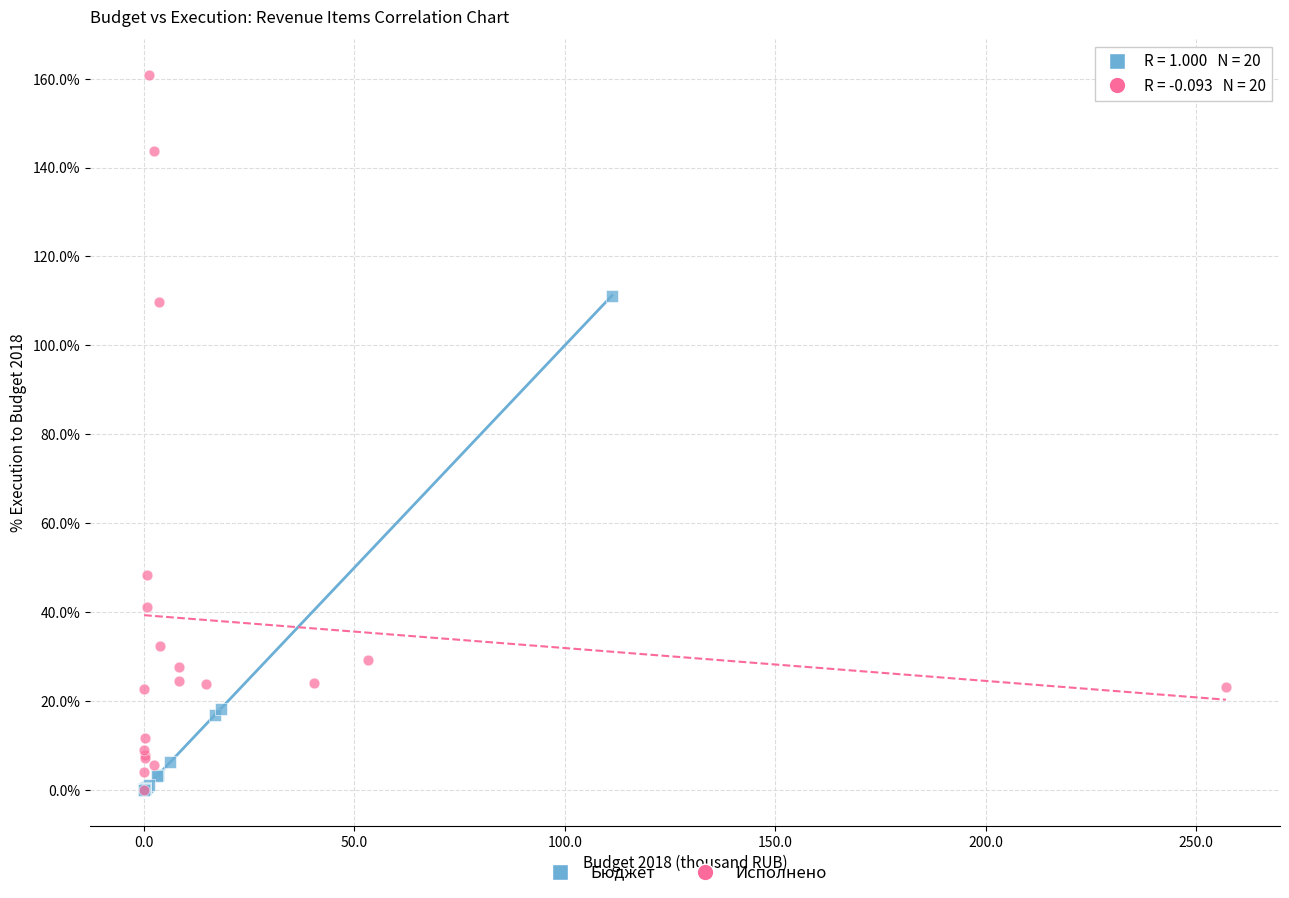

Which series reaches the maximum Y coordinate?

Исполнено